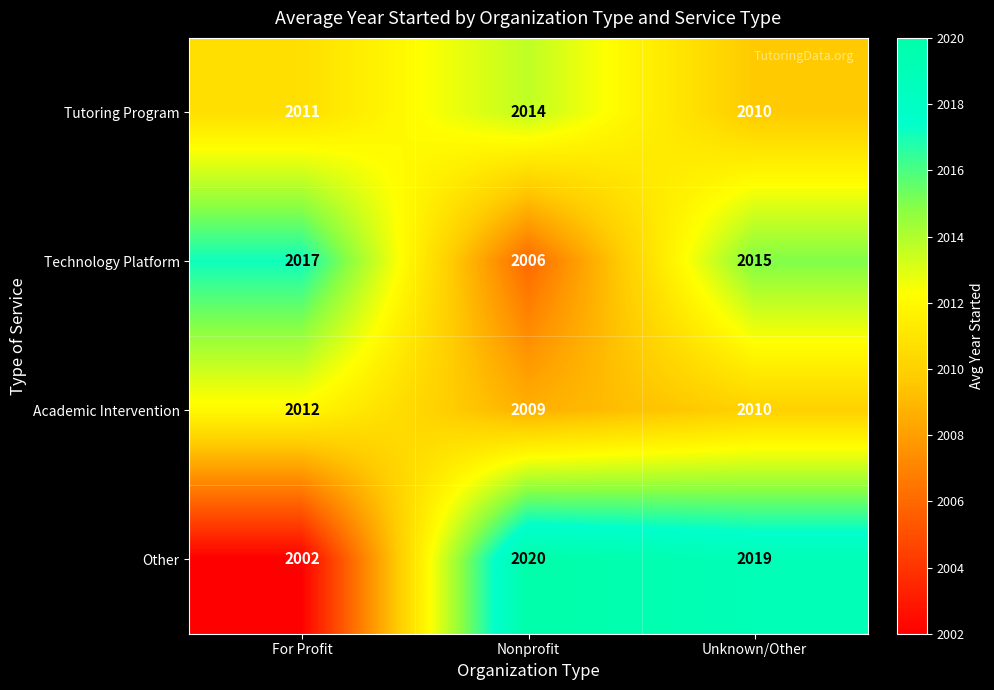

What is the difference between the maximum and minimum values in the Academic Intervention series?

3